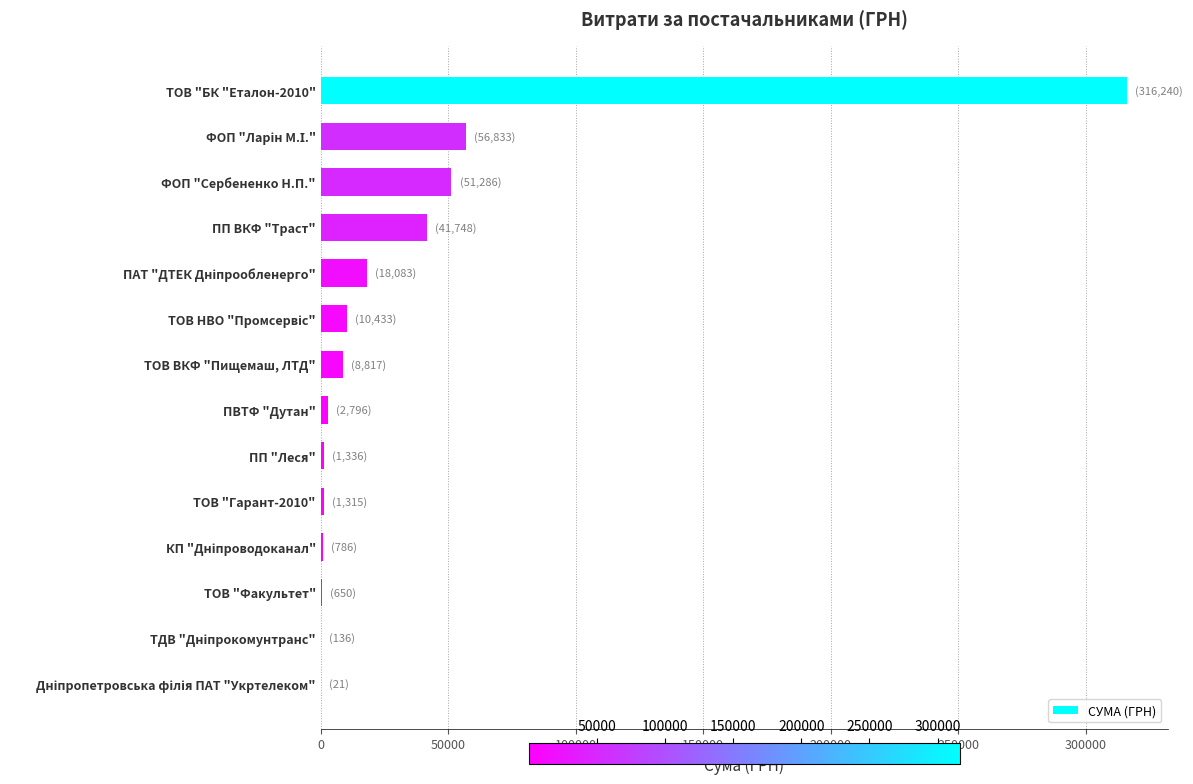

What is the change in value from ПП ВКФ "Траст" to ТОВ ВКФ "Пищемаш, ЛТД"?

-32930.8